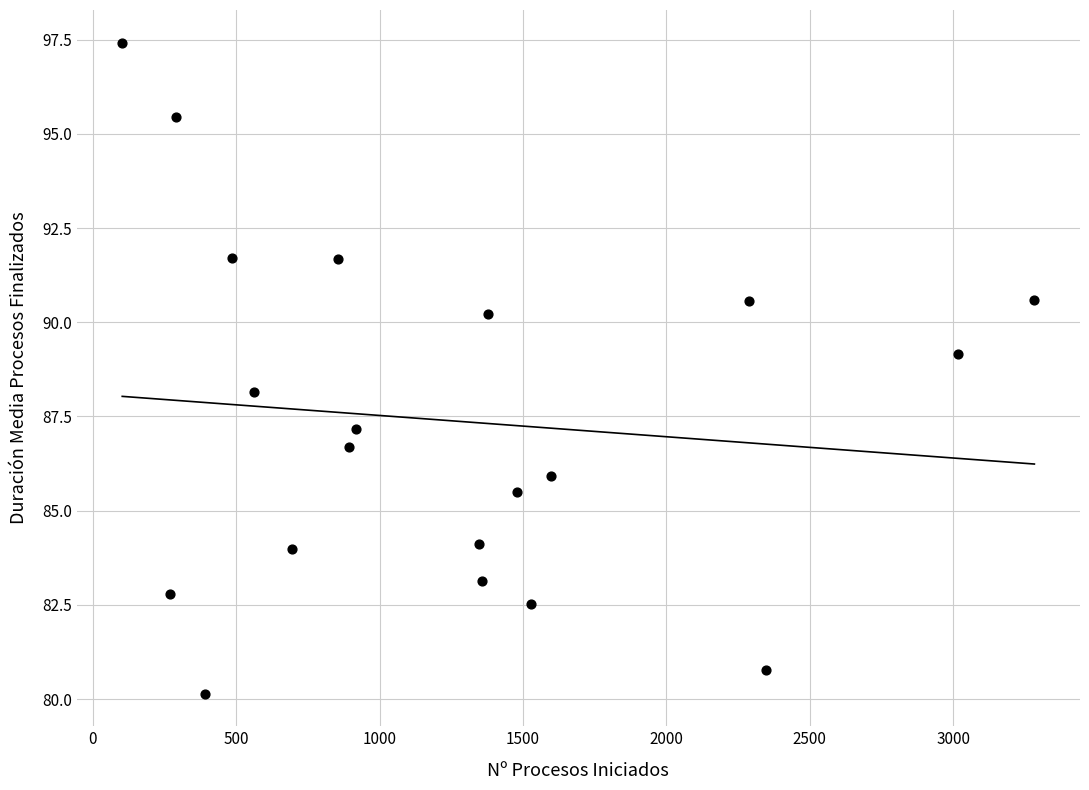

What is the range of X values (max minus min)?

3181.0